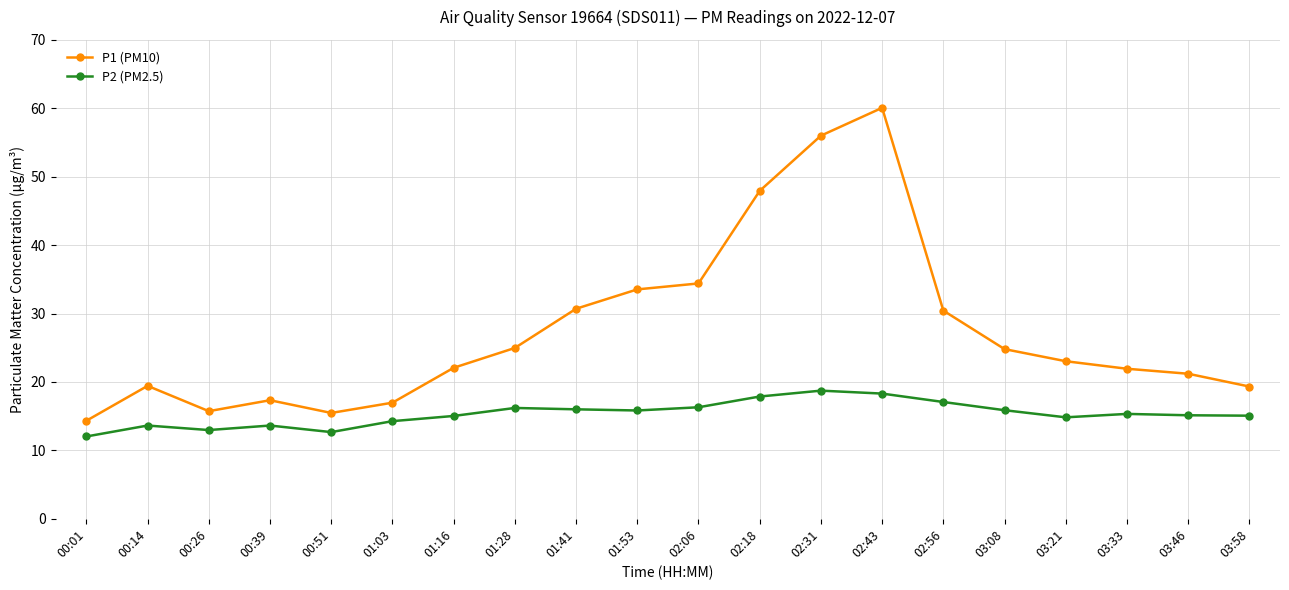

What value does the P2 (PM2.5) series have at 01:41?

16.0